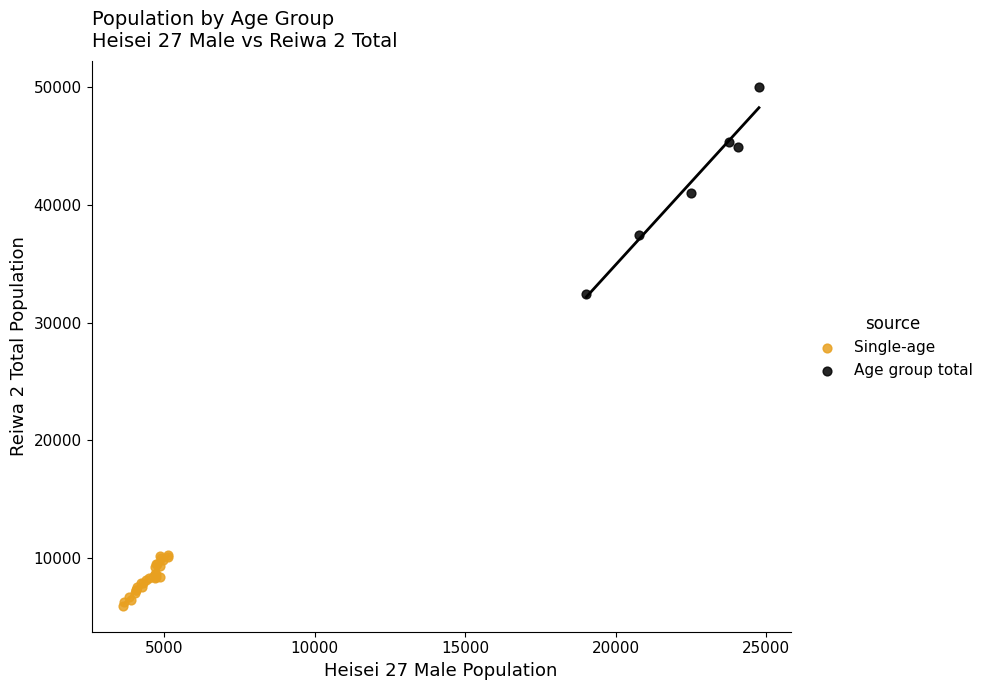

Which series reaches the maximum Y coordinate?

Age group total